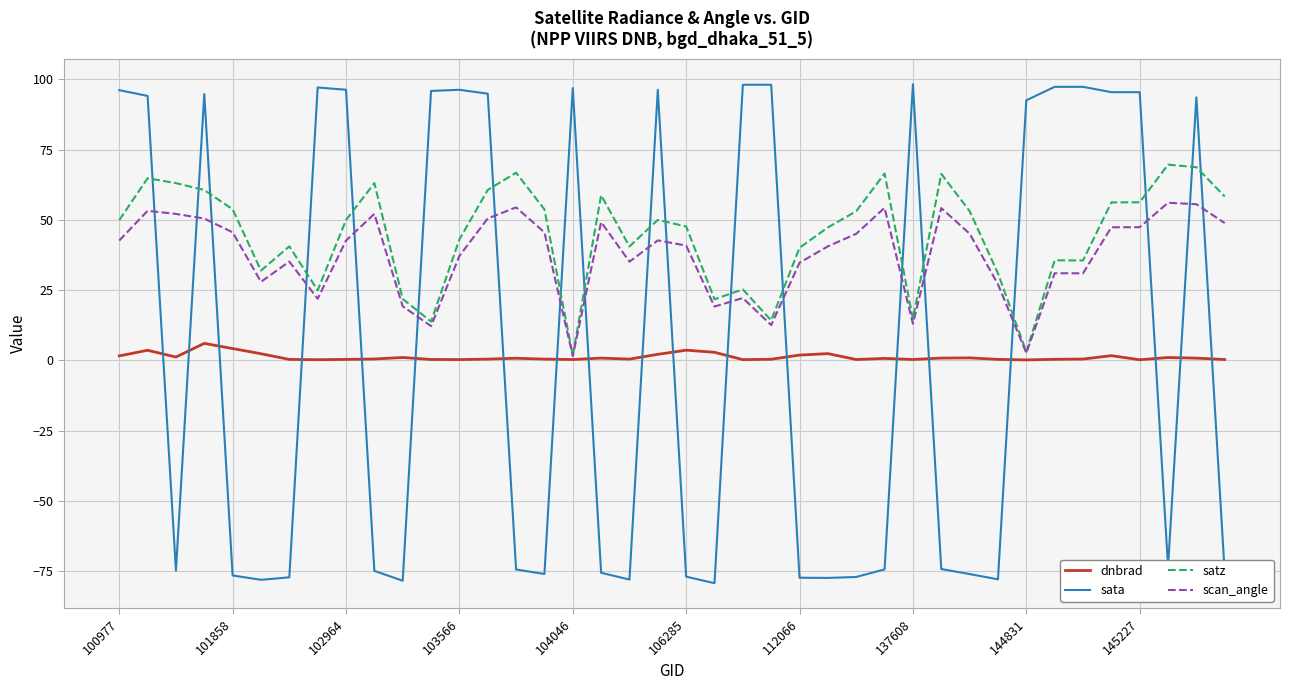

After their last crossing, which series has the higher values: sata or scan_angle?

scan_angle